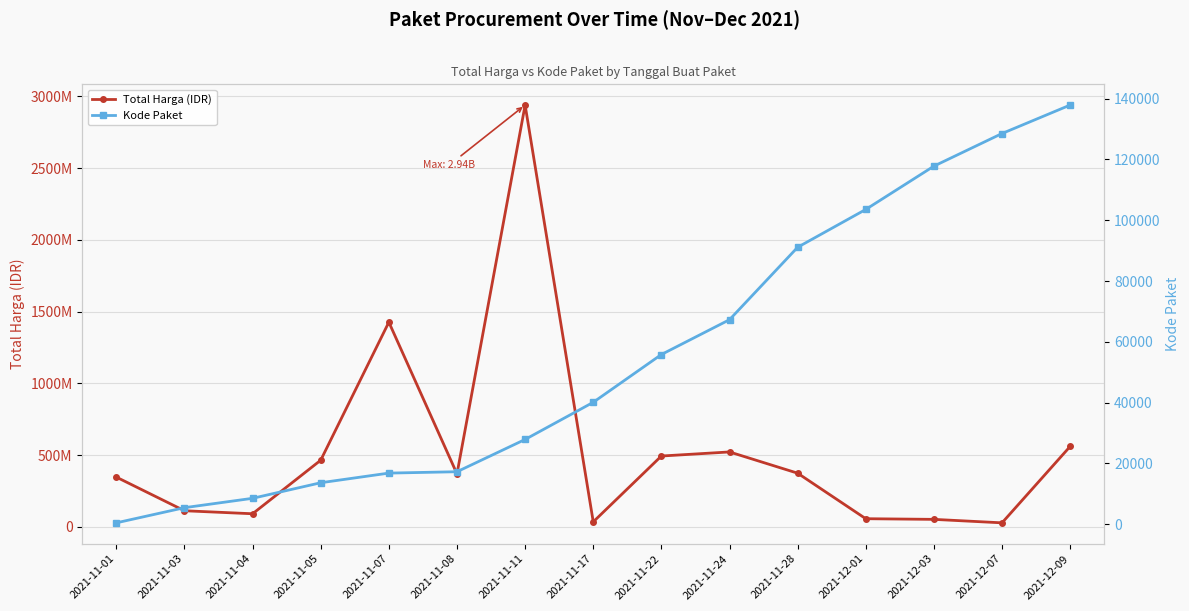

List the series in order of their peak value, lowest first.

Kode Paket, Total Harga (IDR)